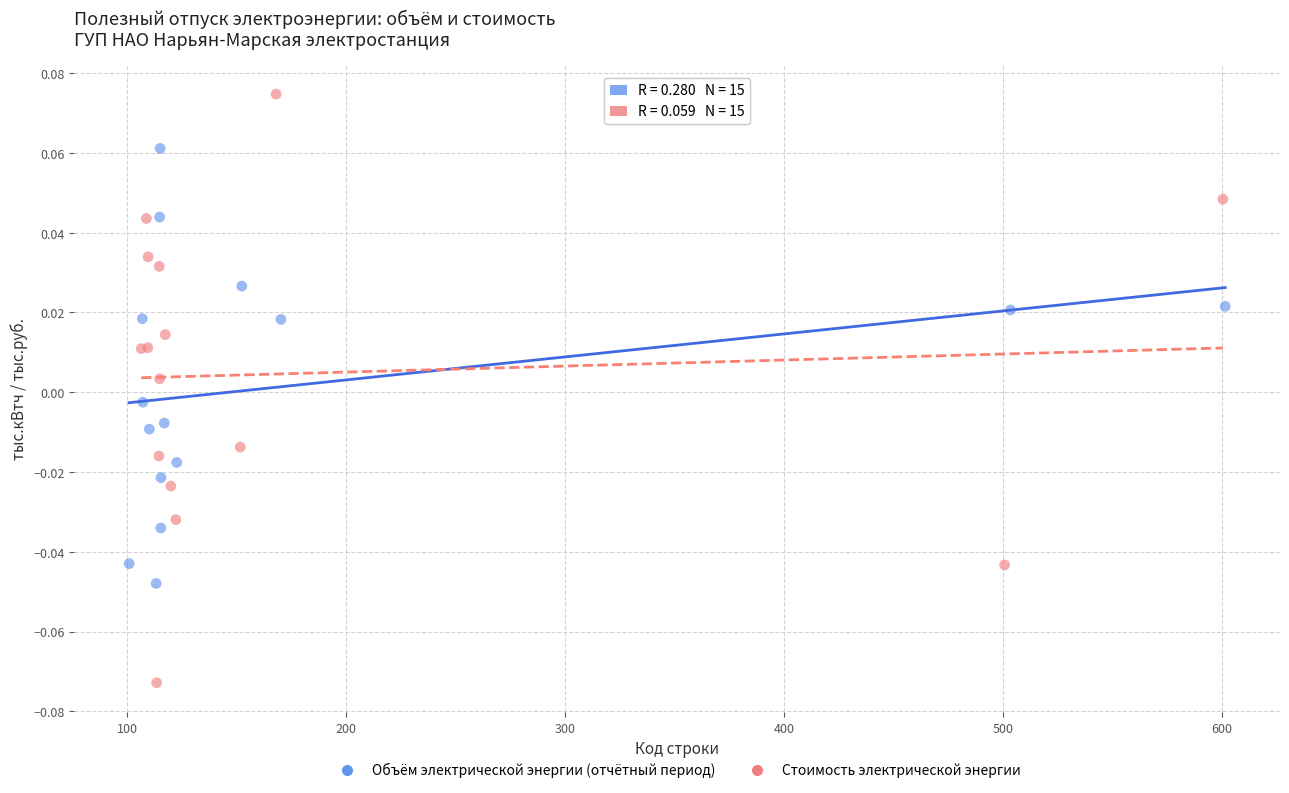

Which series contains the highest Y value?

Стоимость электрической энергии